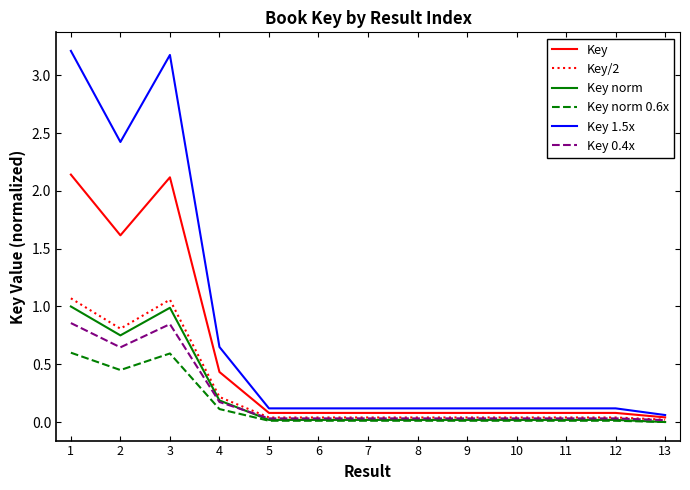

Which series has the largest range (max minus min)?

Key 1.5x